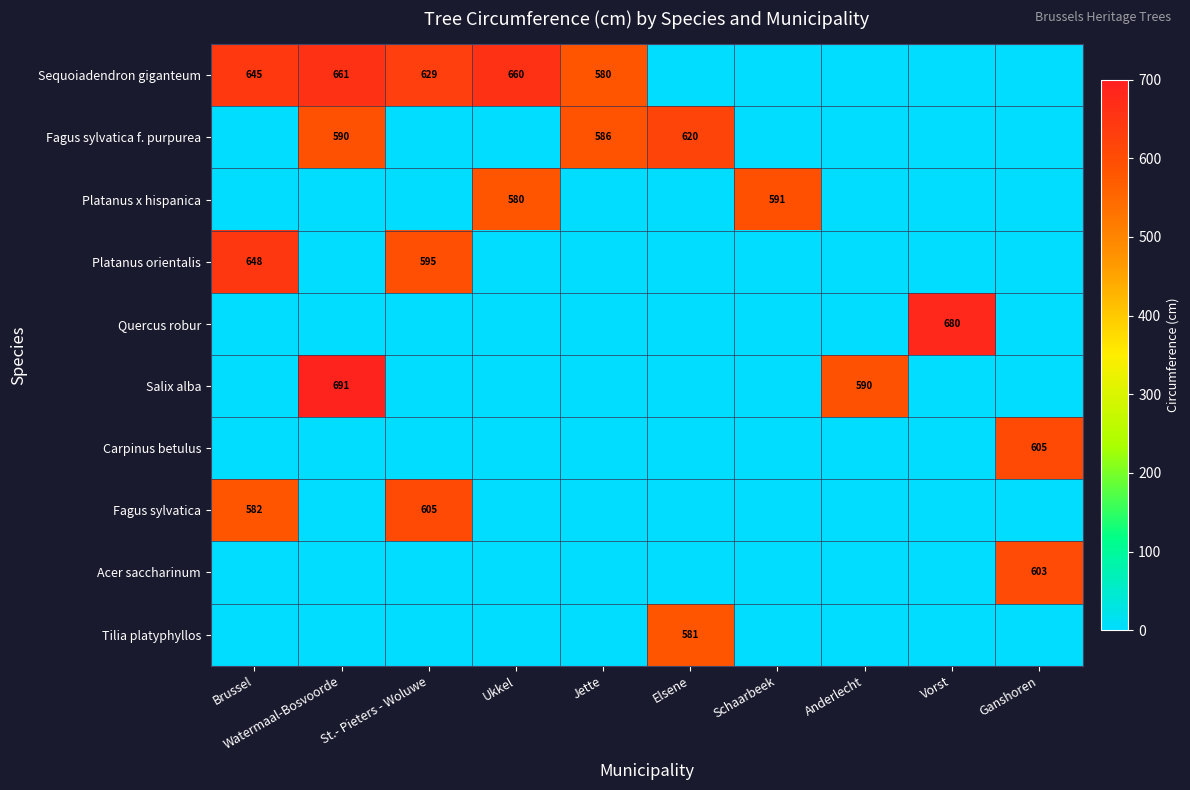

Is it true that Platanus x hispanica equals 580 at Ukkel?

True